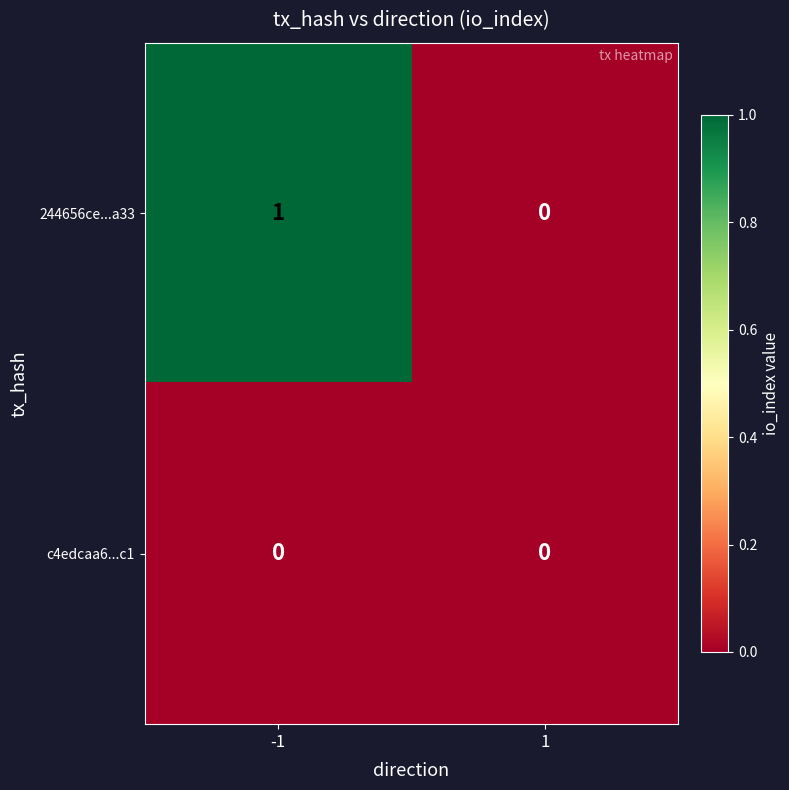

Is it true that 244656ce...a33 equals 0 at -1?

False